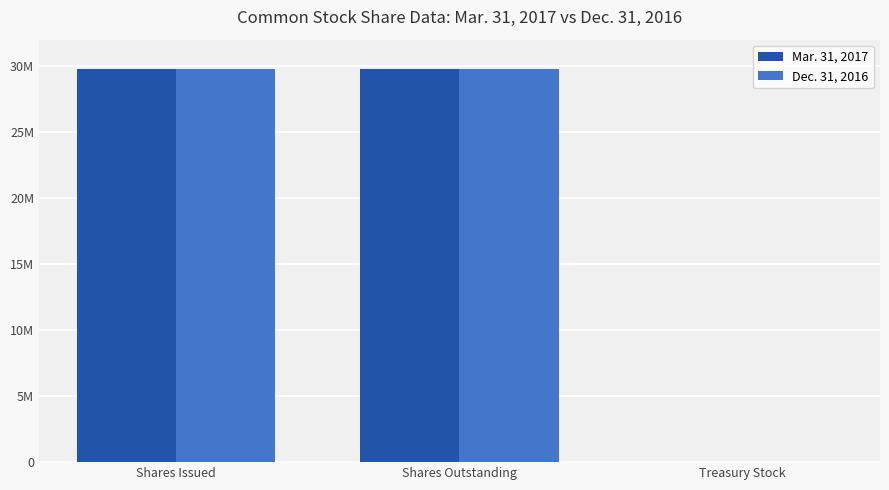

Which series has the widest spread of values?

Mar. 31, 2017